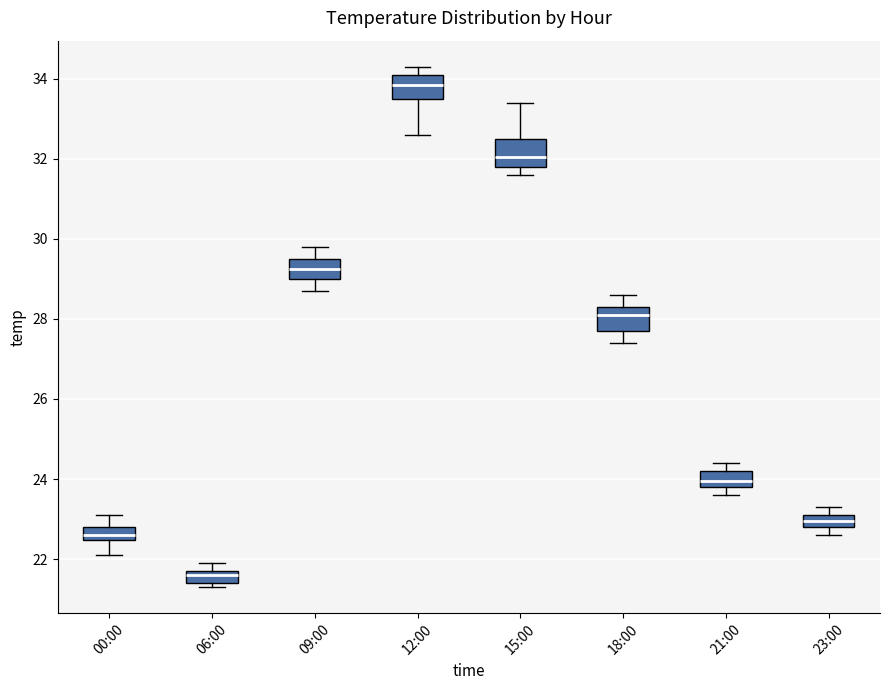

Reading left to right, transcribe this box plot: for each box, give where its median line is, the range the box spans, and where its two whiskers end, as read against the y-axis. The values are not printed on the chart, so give them approximately, as read against the axis.

00:00: median 22.6, box 22.4 to 22.8, whiskers 22.2 to 23.2
06:00: median 21.6, box 21.4 to 21.8, whiskers 21.4 (just below the box's lower edge) to 22.0
09:00: median 29.2, box 29.0 to 29.6, whiskers 28.8 to 29.8
12:00: median 33.8, box 33.6 to 34.2, whiskers 32.6 to 34.4
15:00: median 32.0, box 31.8 to 32.6, whiskers 31.6 to 33.4
18:00: median 28.2, box 27.8 to 28.4, whiskers 27.4 to 28.6
21:00: median 24.0, box 23.8 to 24.2, whiskers 23.6 to 24.4
23:00: median 23.0, box 22.8 to 23.2, whiskers 22.6 to 23.4